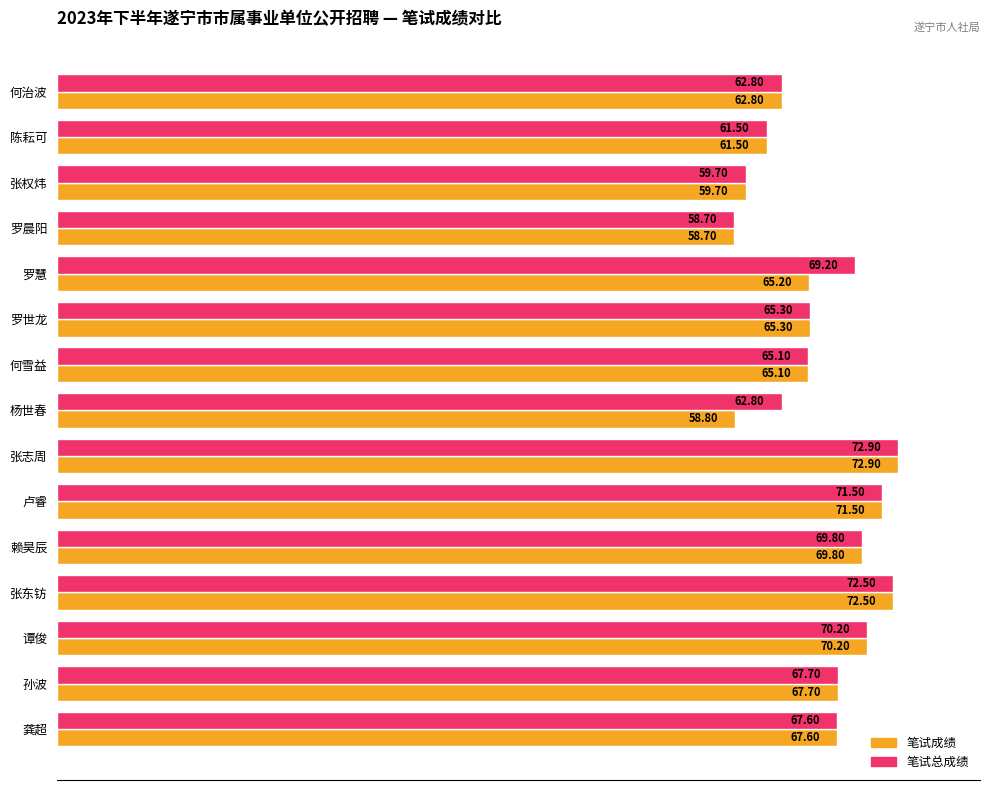

What is the difference between the maximum and minimum values in the 笔试成绩 series?

14.2